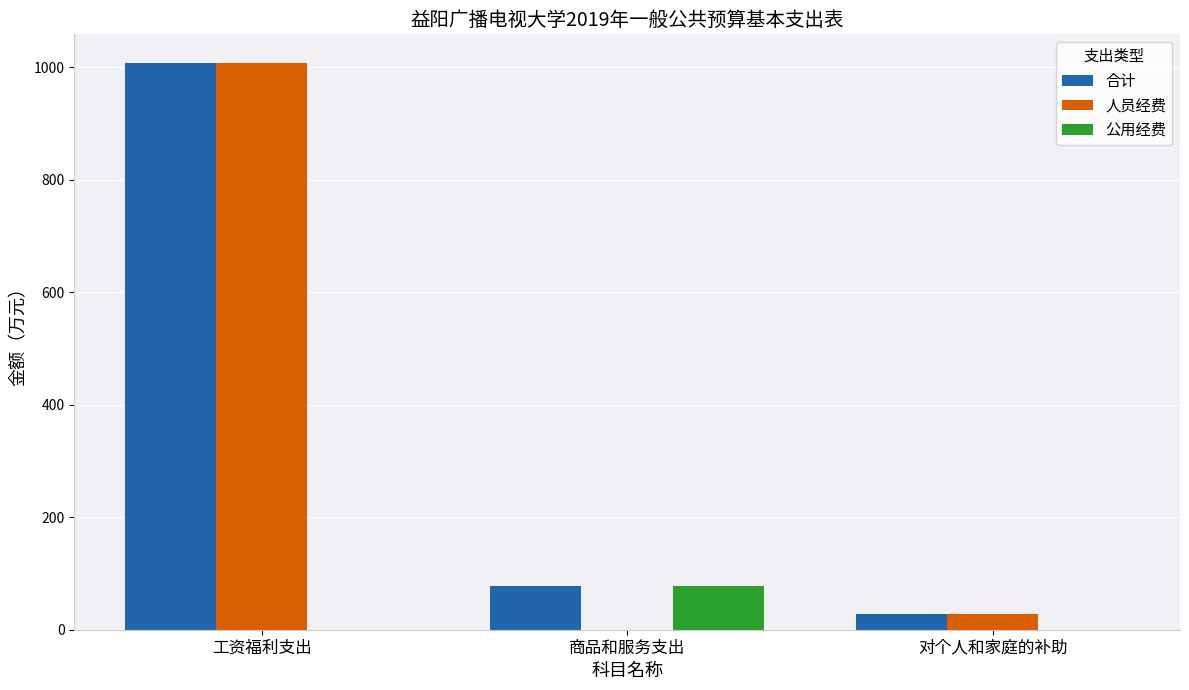

What is the sum of the 合计 values at 商品和服务支出 and 对个人和家庭的补助?

105.8